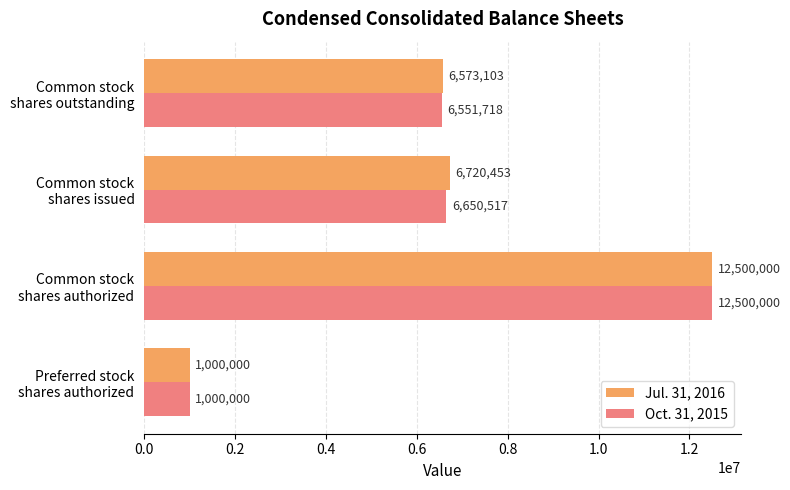

What is the sum of all Oct. 31, 2015 values?

26702235